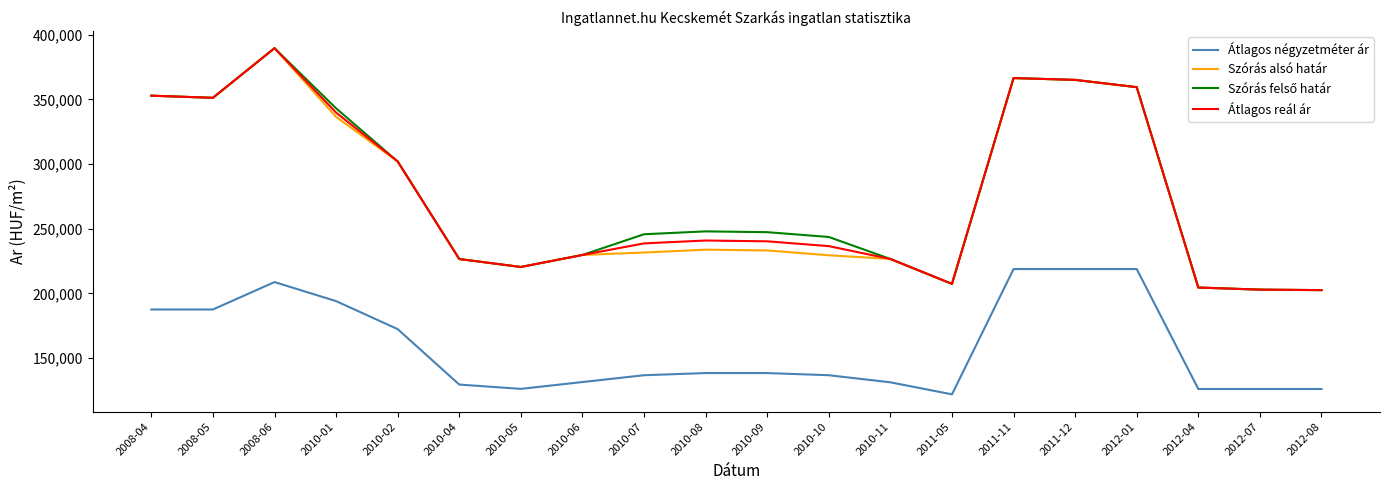

At which category is the sum across all series the highest?

2008-06